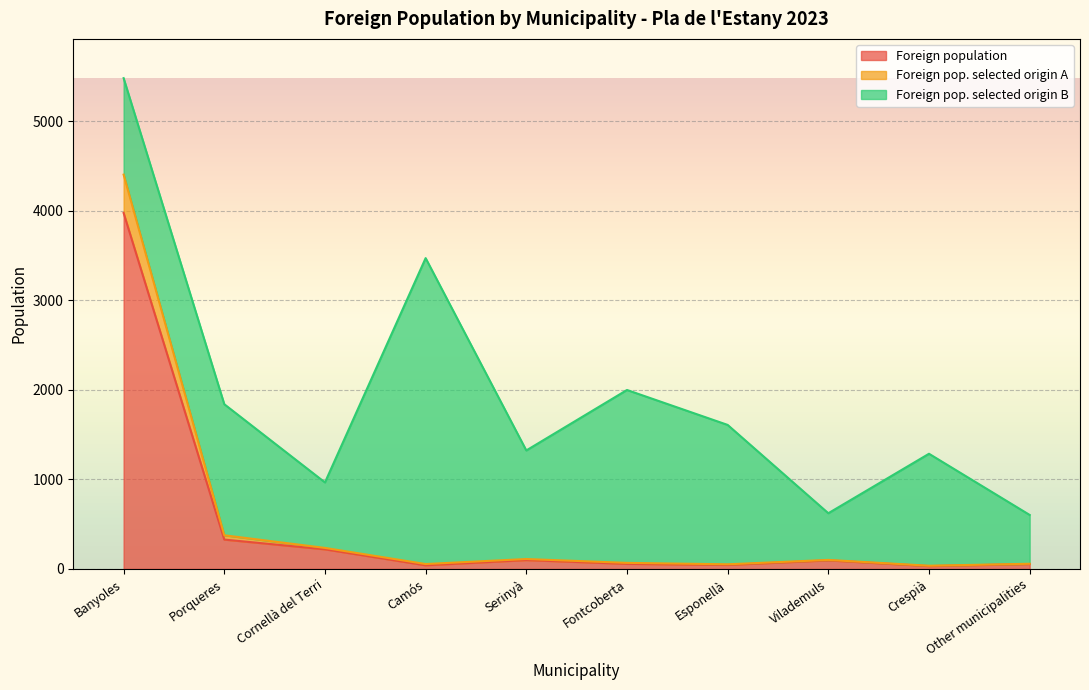

True or false: Foreign population and Foreign pop. selected origin A intersect in this chart.

False